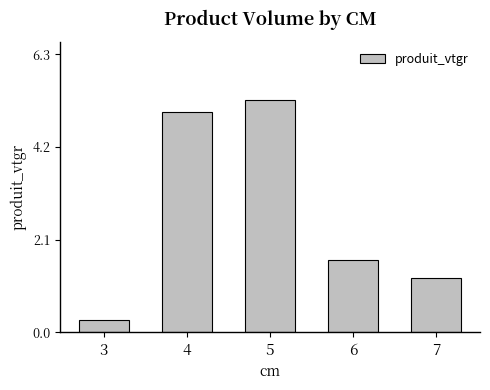

Reading right to left, transcribe all the data shown in this chart.

1.2	1.6	5.3	5.0	0.3